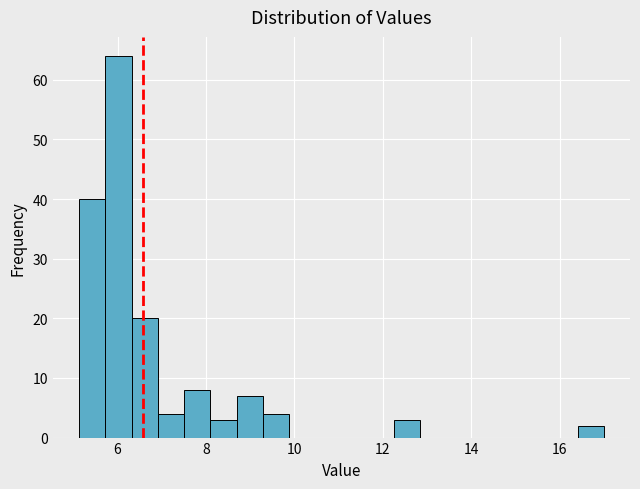

Read against the x-axis, roughly where is the centre of the tallest bar?

6.0